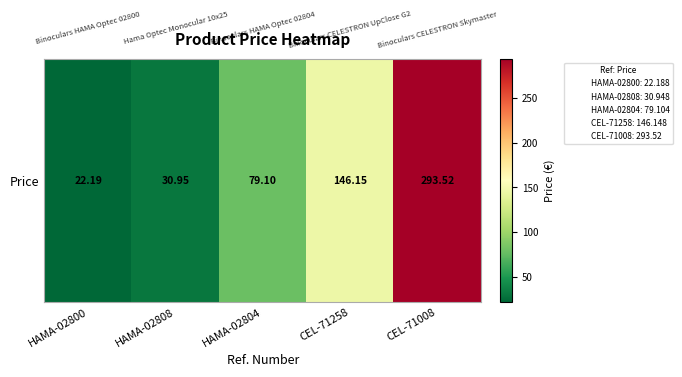

Between CEL-71008 and HAMA-02808, which is larger?

CEL-71008